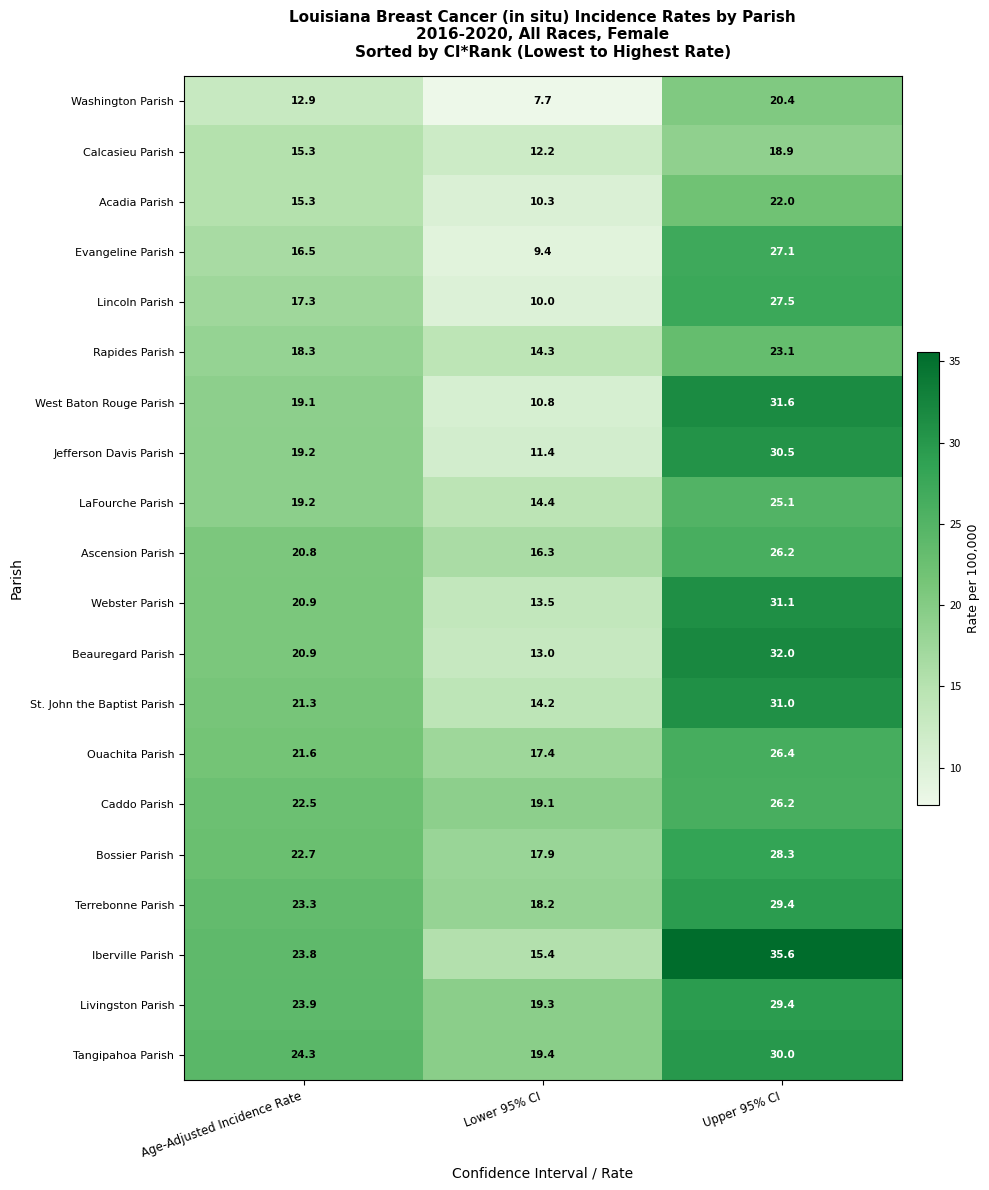

Rank the categories by Caddo Parish value from lowest to highest.

Lower 95% CI, Age-Adjusted Incidence Rate, Upper 95% CI